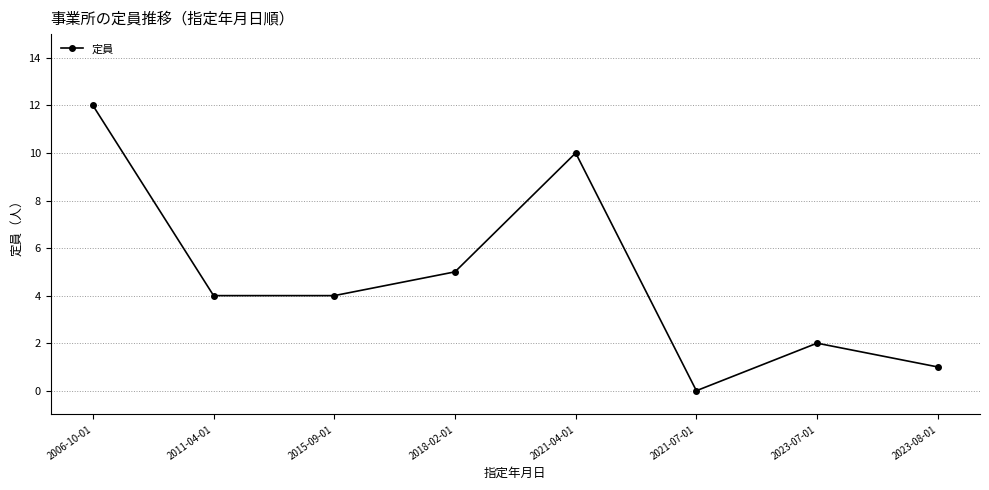

Where is the data nearest to the value 6?

2018-02-01